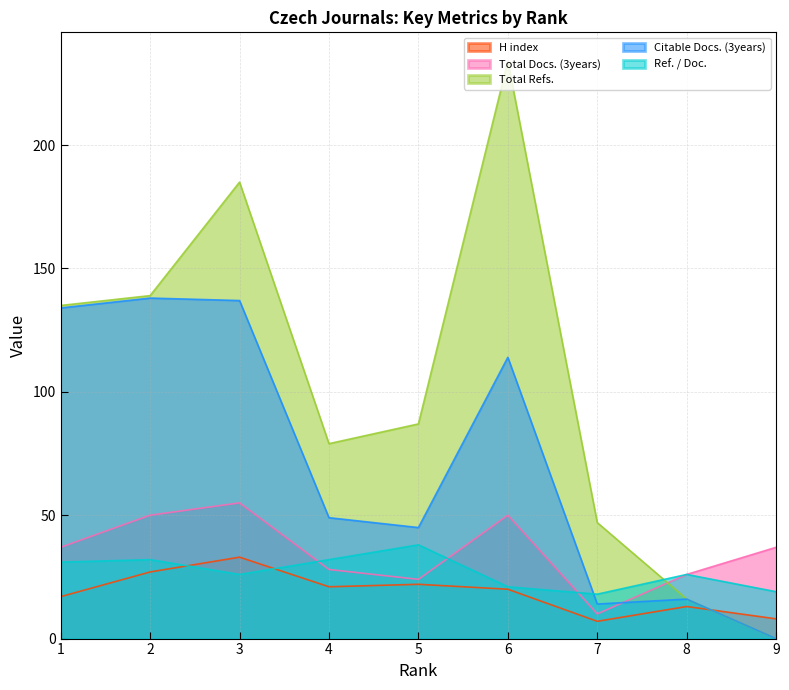

How many distinct data groups are displayed?

5